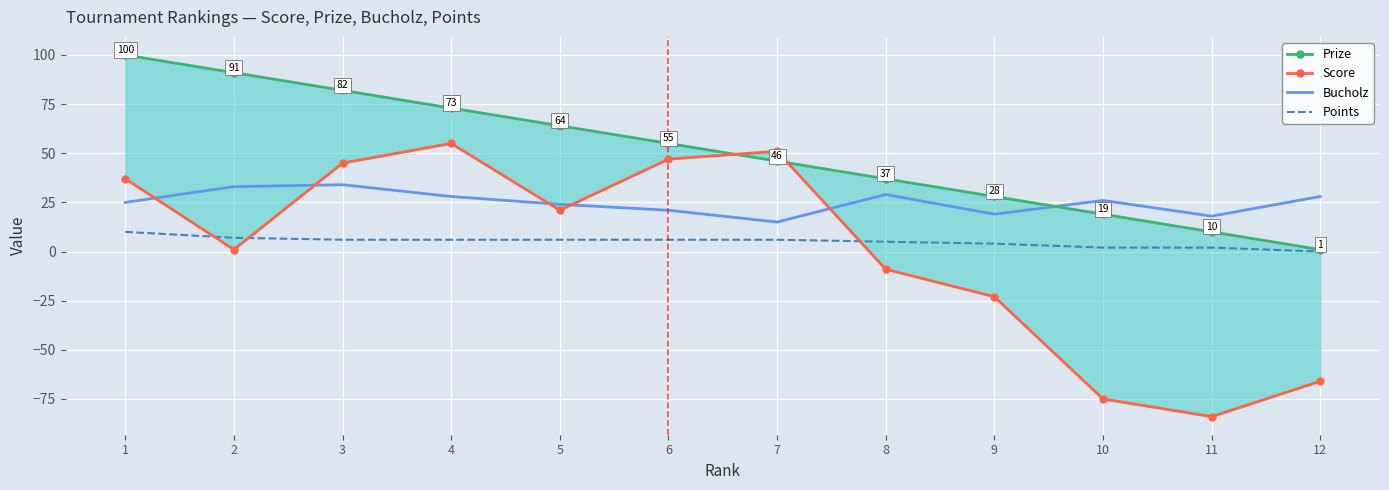

At which category does Score reach its first local valley?

2